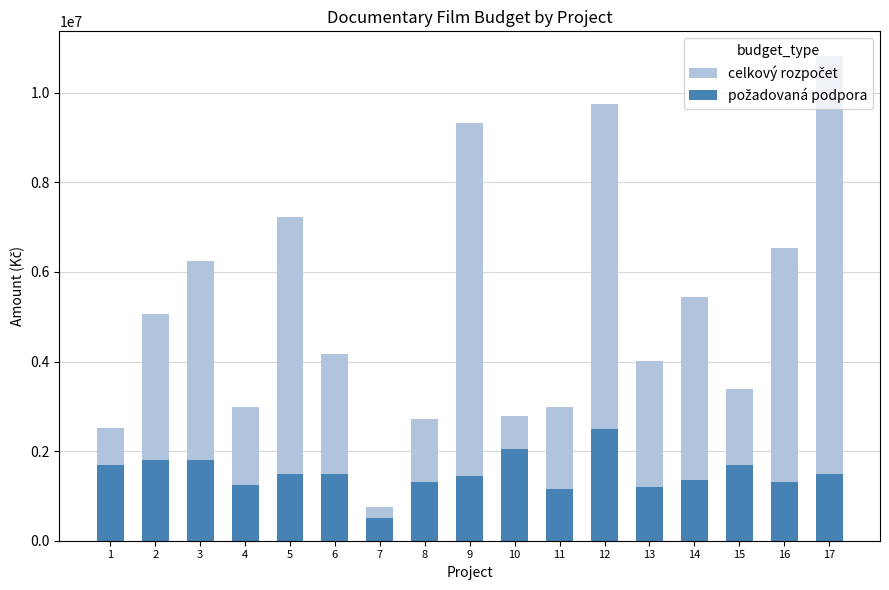

What is the spread (max minus min) of values at 3?

4436500